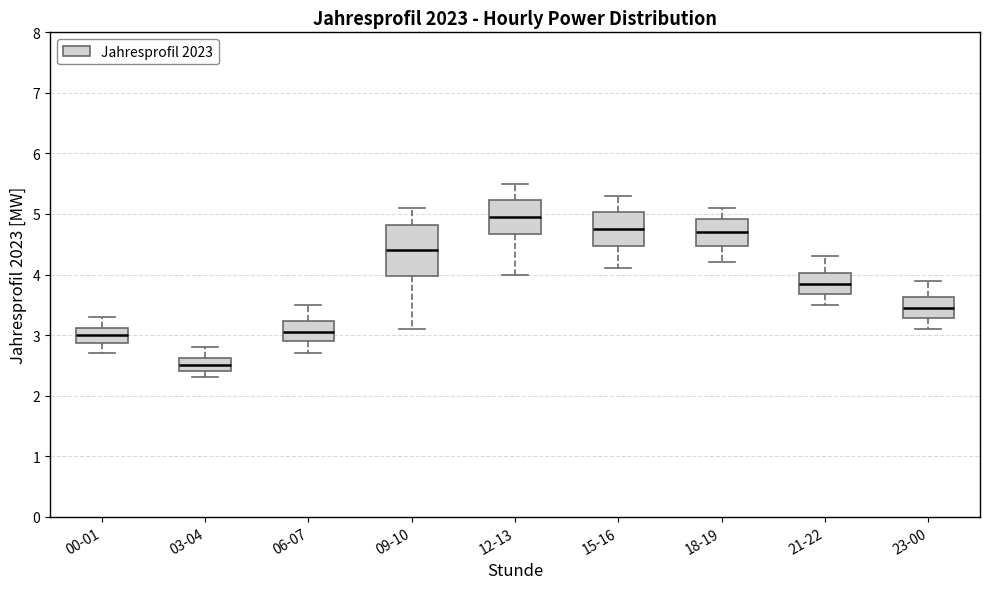

Which box has the highest median line?

12-13